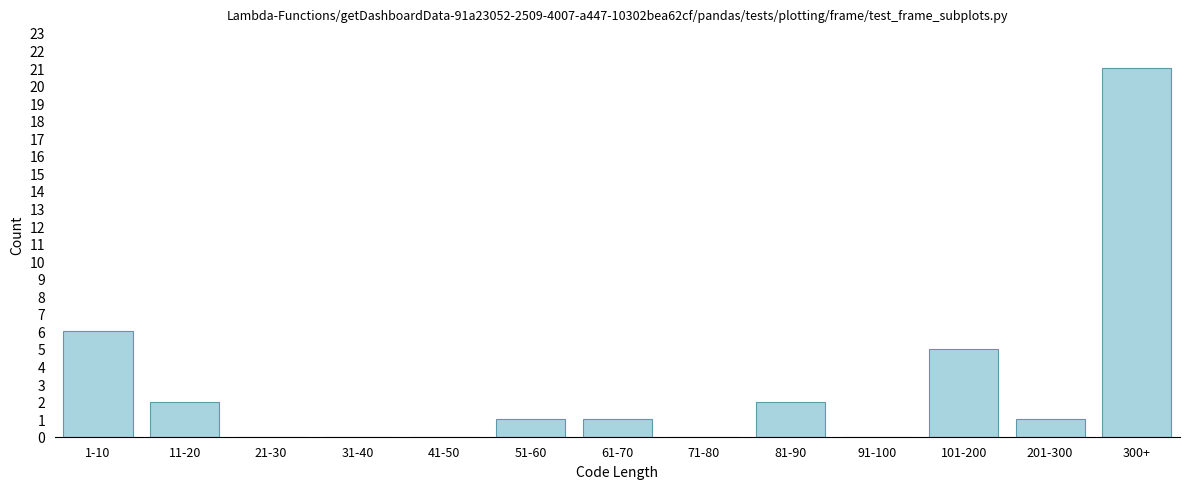

Reading left to right, extract all data points from this chart.

1-10=6	11-20=2	21-30=0	31-40=0	41-50=0	51-60=1	61-70=1	71-80=0	81-90=2	91-100=0	101-200=5	201-300=1	300+=21